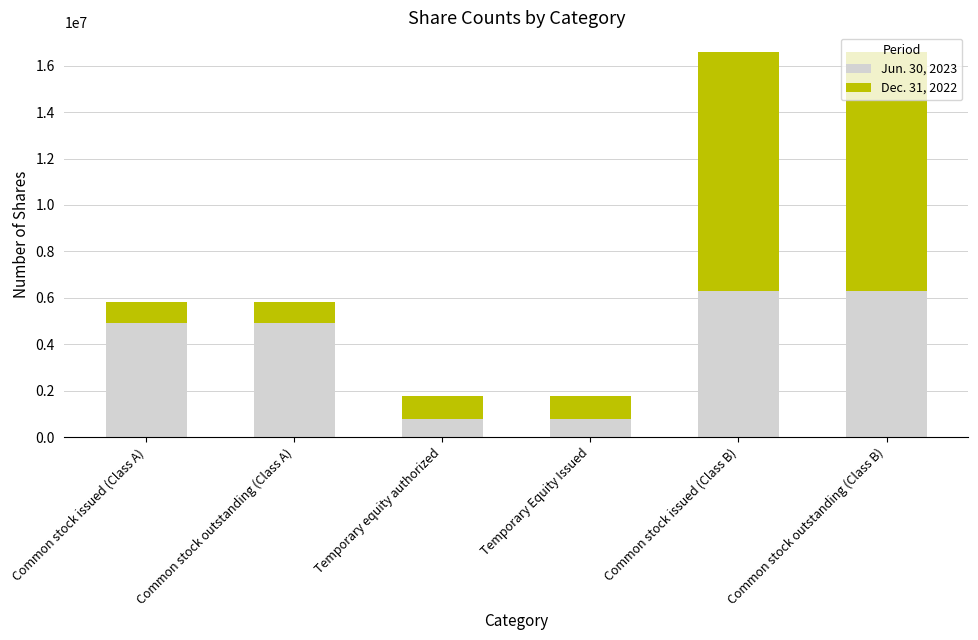

What is the average value of the Jun. 30, 2023 series?

3993132